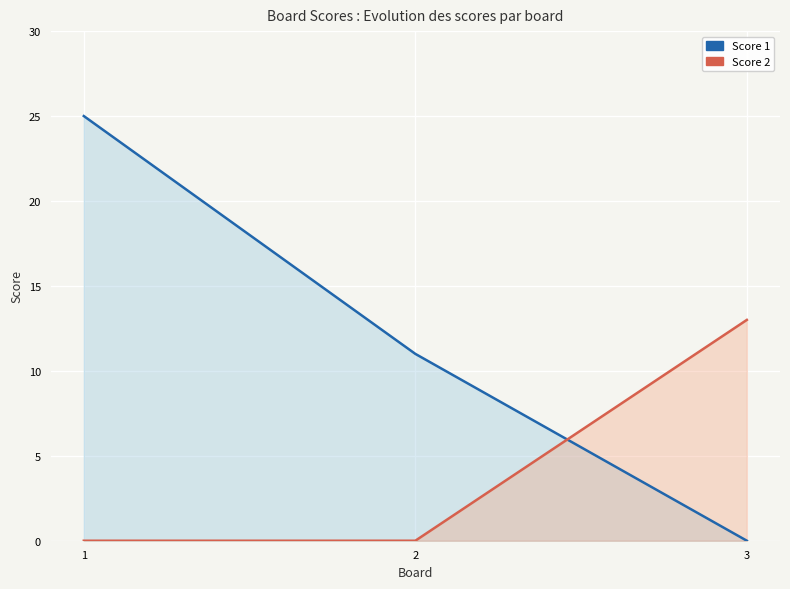

List the series in order of their overall mean, highest first.

Score 1, Score 2